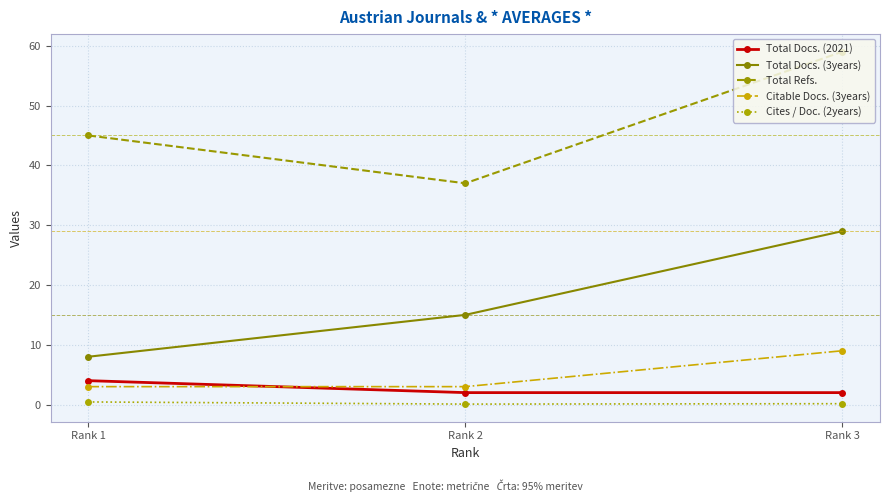

At Rank 2, list the series in order from largest to smallest.

Total Refs., Total Docs. (3years), Citable Docs. (3years), Total Docs. (2021), Cites / Doc. (2years)